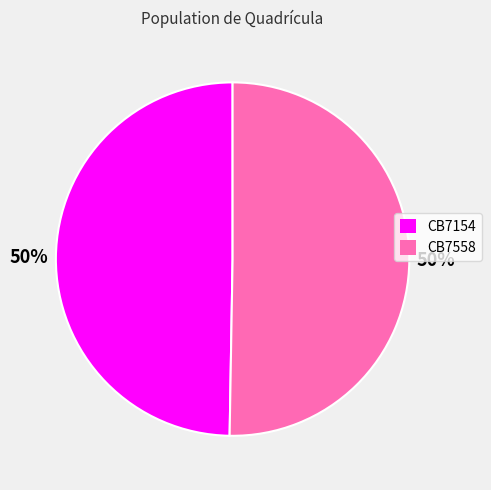

Approximately how many times larger is the value at CB7154 compared to CB7558?

1.0